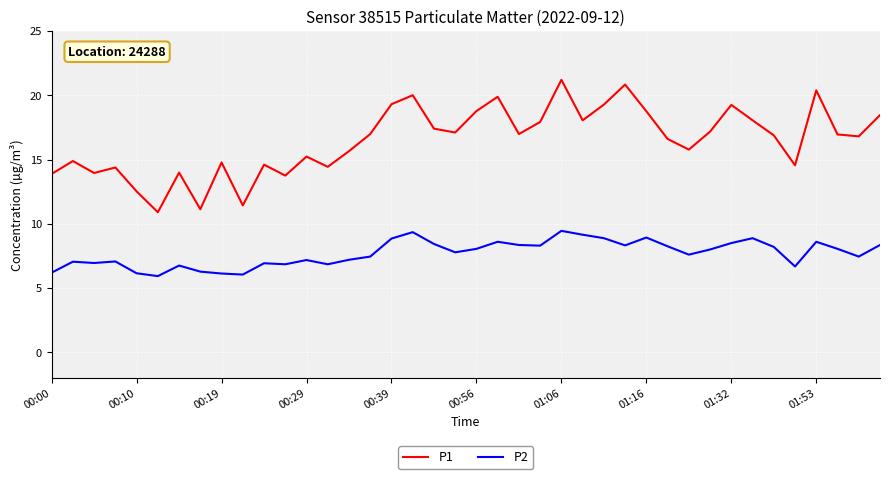

What is the maximum value shown in the chart?

21.2